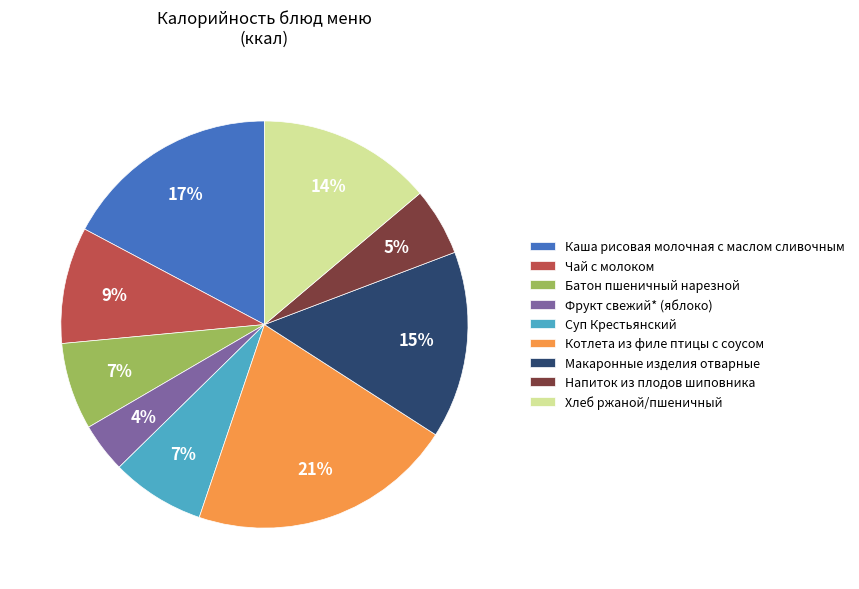

To the nearest percent, what is the combined percentage of Чай с молоком and Хлеб ржаной/пшеничный?

23%